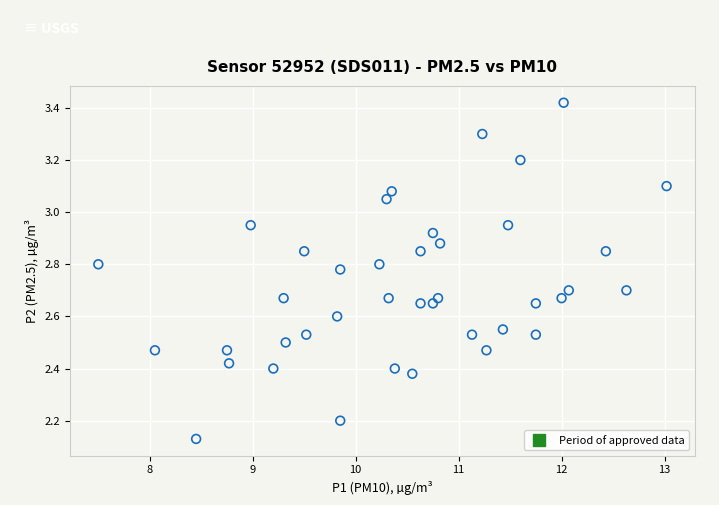

What is the range of X values (max minus min)?

5.5